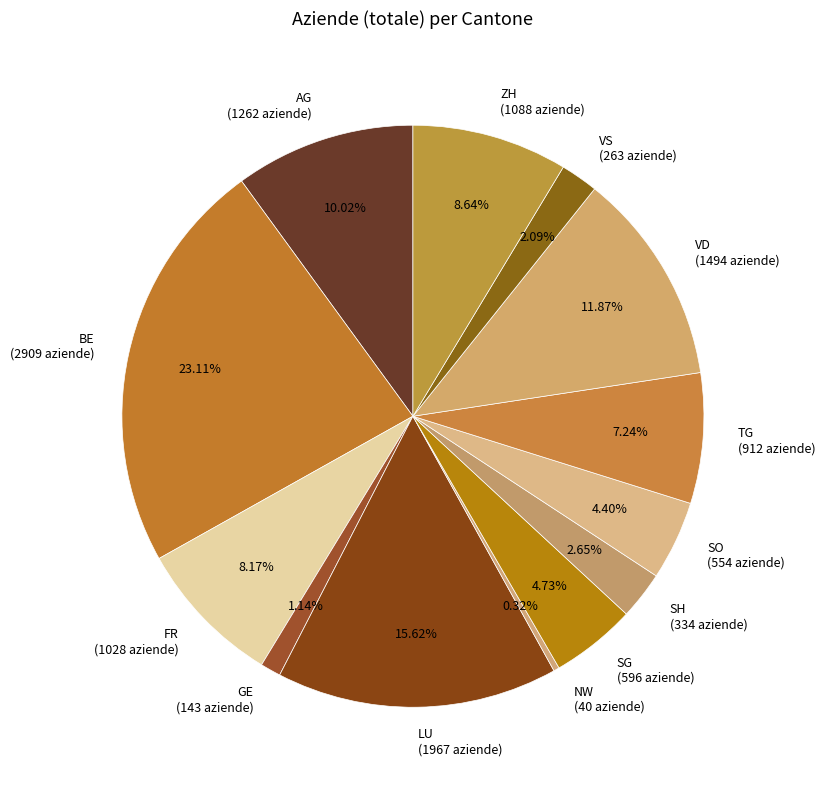

Which category has the smallest portion of the pie?

NW